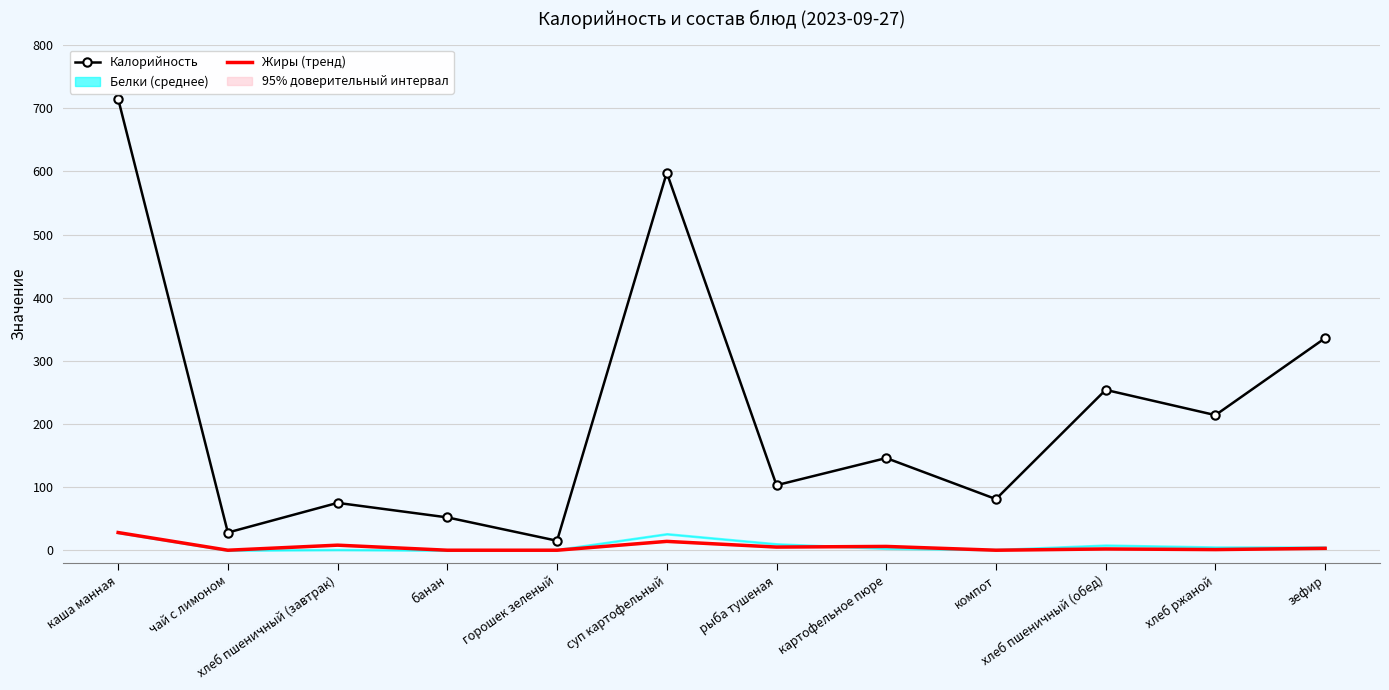

What is the spread (max minus min) of values at чай с лимоном?

28